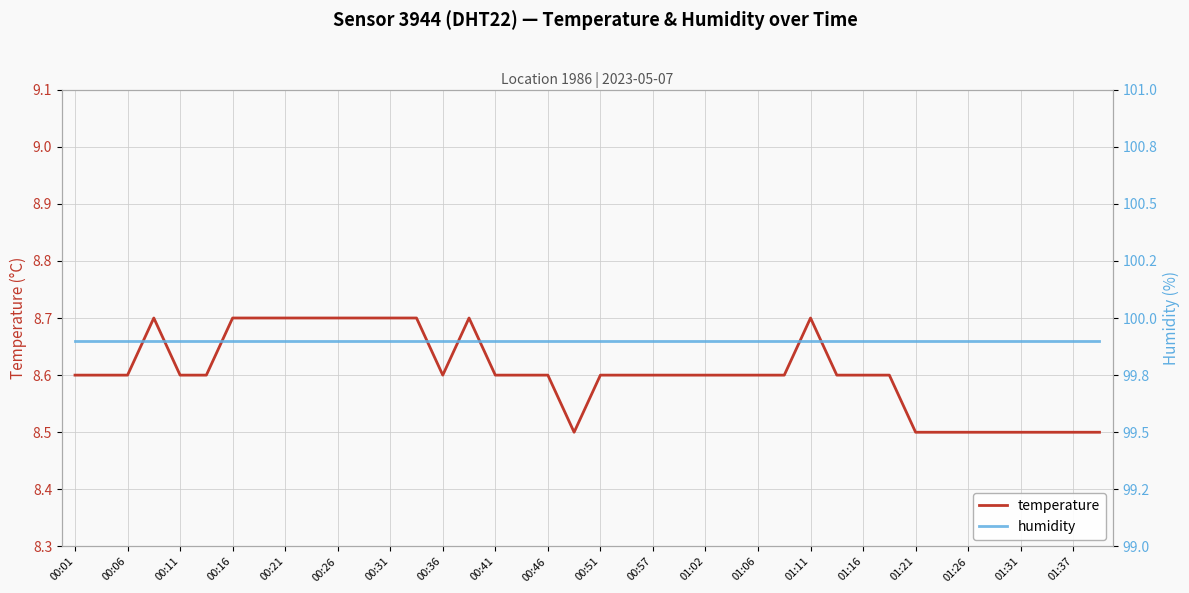

What is the maximum value shown in the chart?

99.9